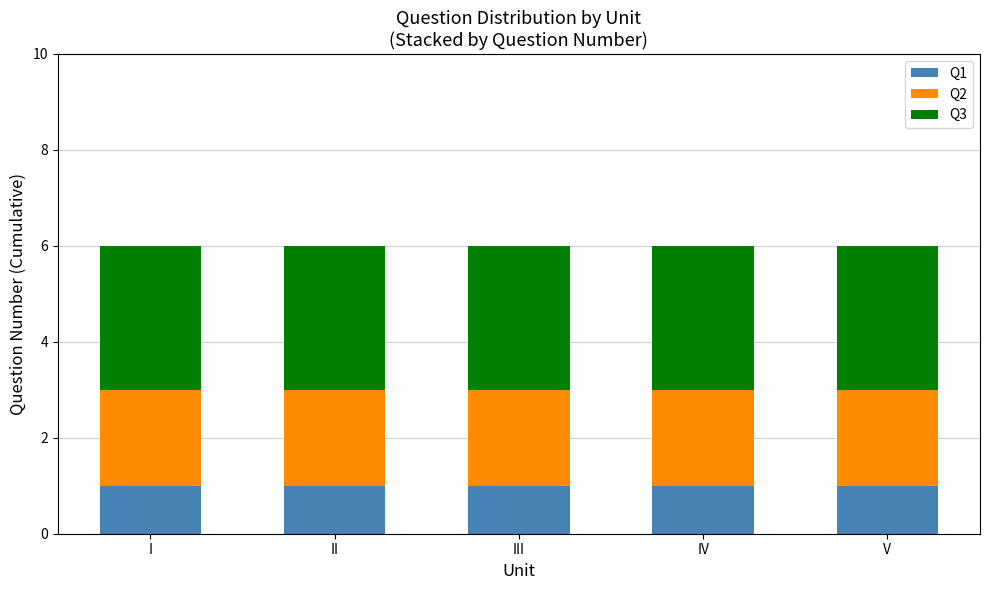

What is the total value across all series at V?

6